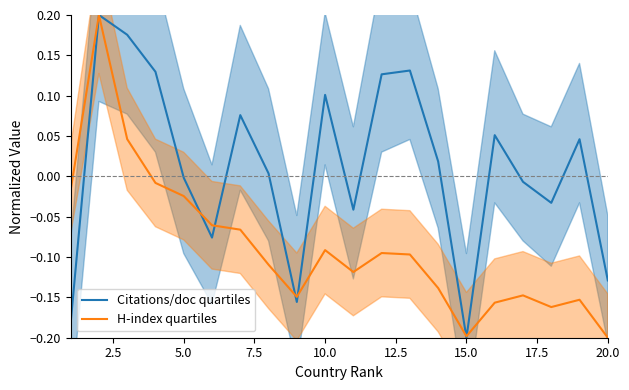

Reading left to right, extract all data points from this chart.

Citations/doc quartiles: -0.2	0.2	0.2	0.1	-0.0	-0.1	0.1	0.0	-0.2	0.1	-0.0	0.1	0.1	0.0	-0.2	0.1	-0.0	-0.0	0.0	-0.1
H-index quartiles: -0.0	0.2	0.0	-0.0	-0.0	-0.1	-0.1	-0.1	-0.1	-0.1	-0.1	-0.1	-0.1	-0.1	-0.2	-0.2	-0.1	-0.2	-0.2	-0.2